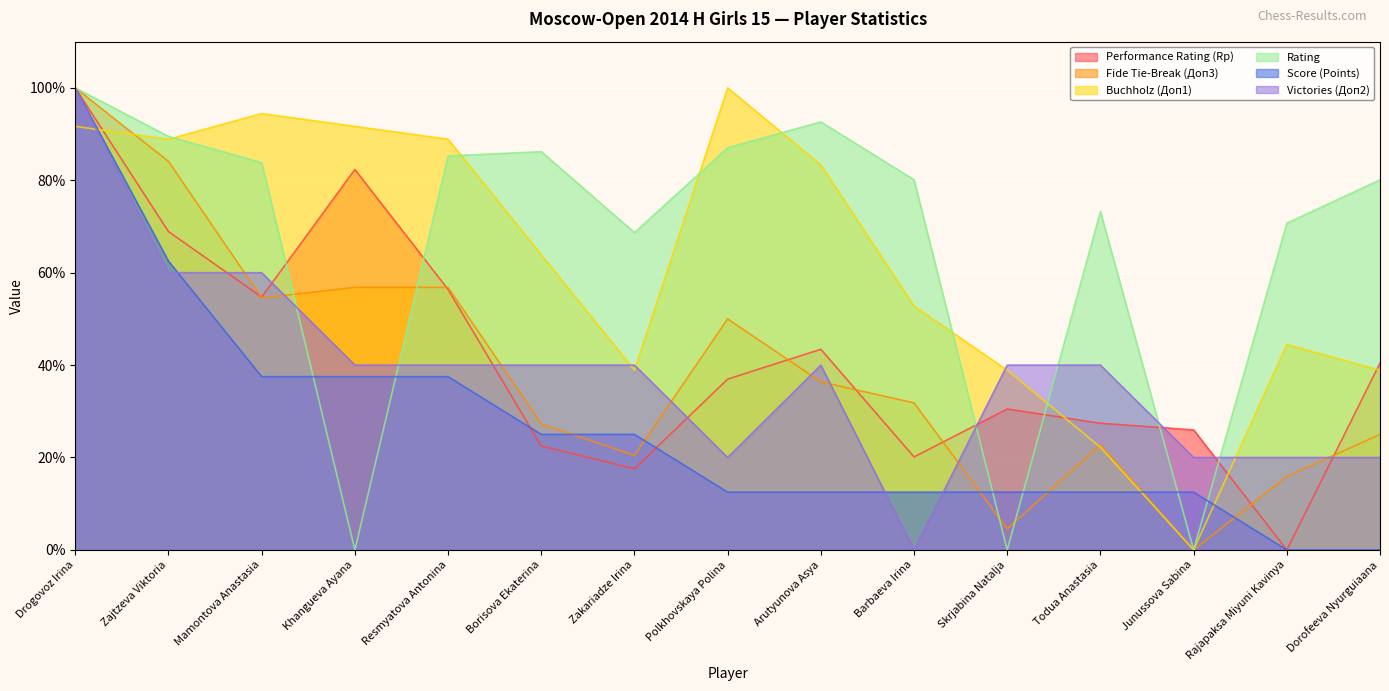

Which series ends up on top after the final intersection of Performance Rating (Rp) and Fide Tie-Break (Доп3)?

Performance Rating (Rp)